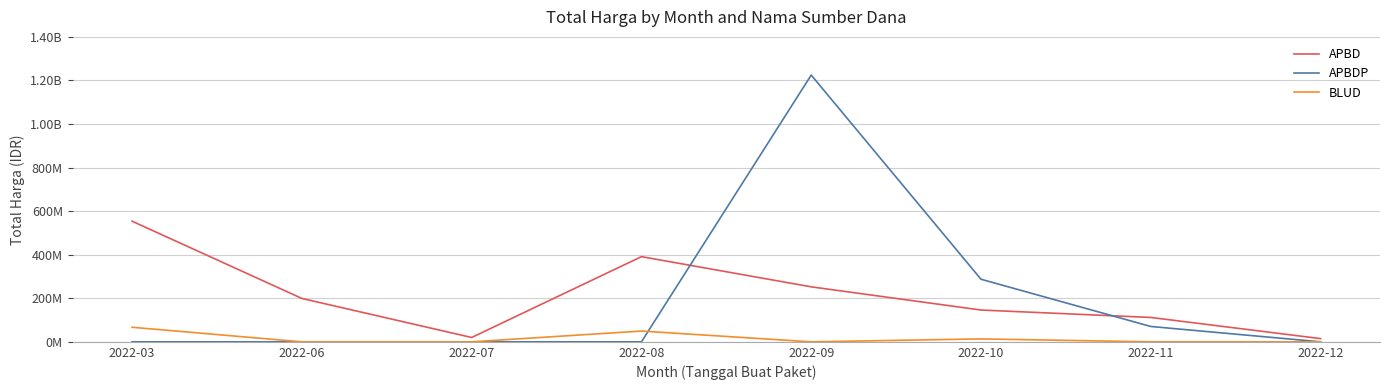

What are all the series names shown in the legend?

APBD, APBDP, BLUD